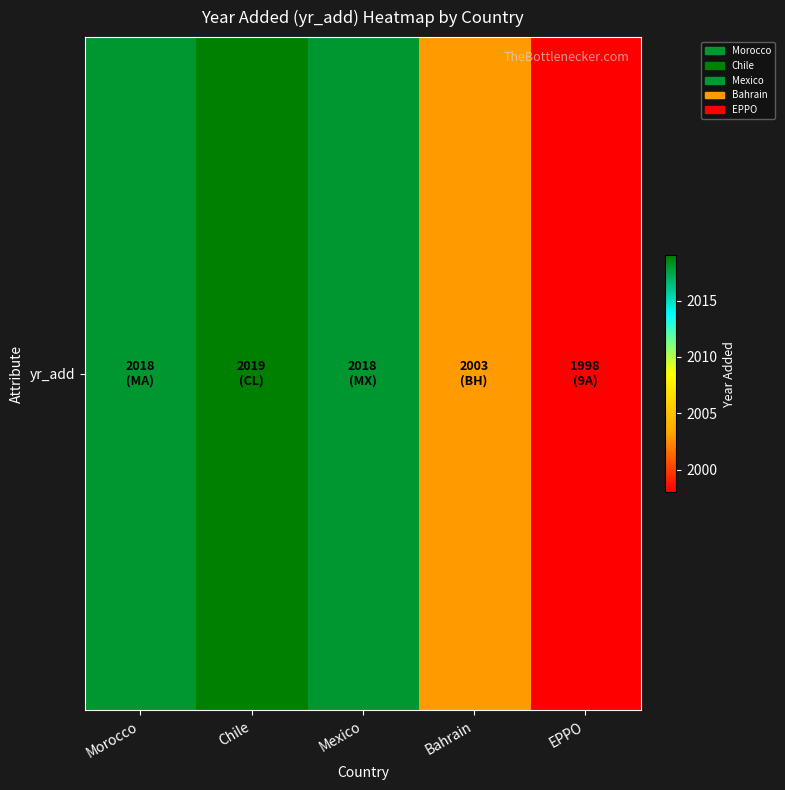

What is the change in value from Morocco to EPPO?

-20